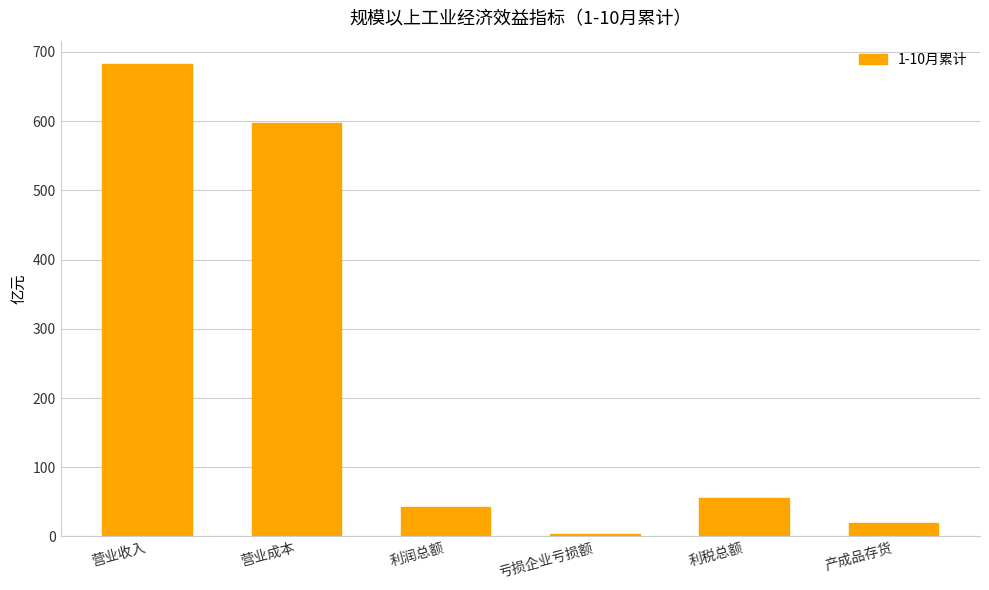

At which label is the value closest to 343?

营业成本